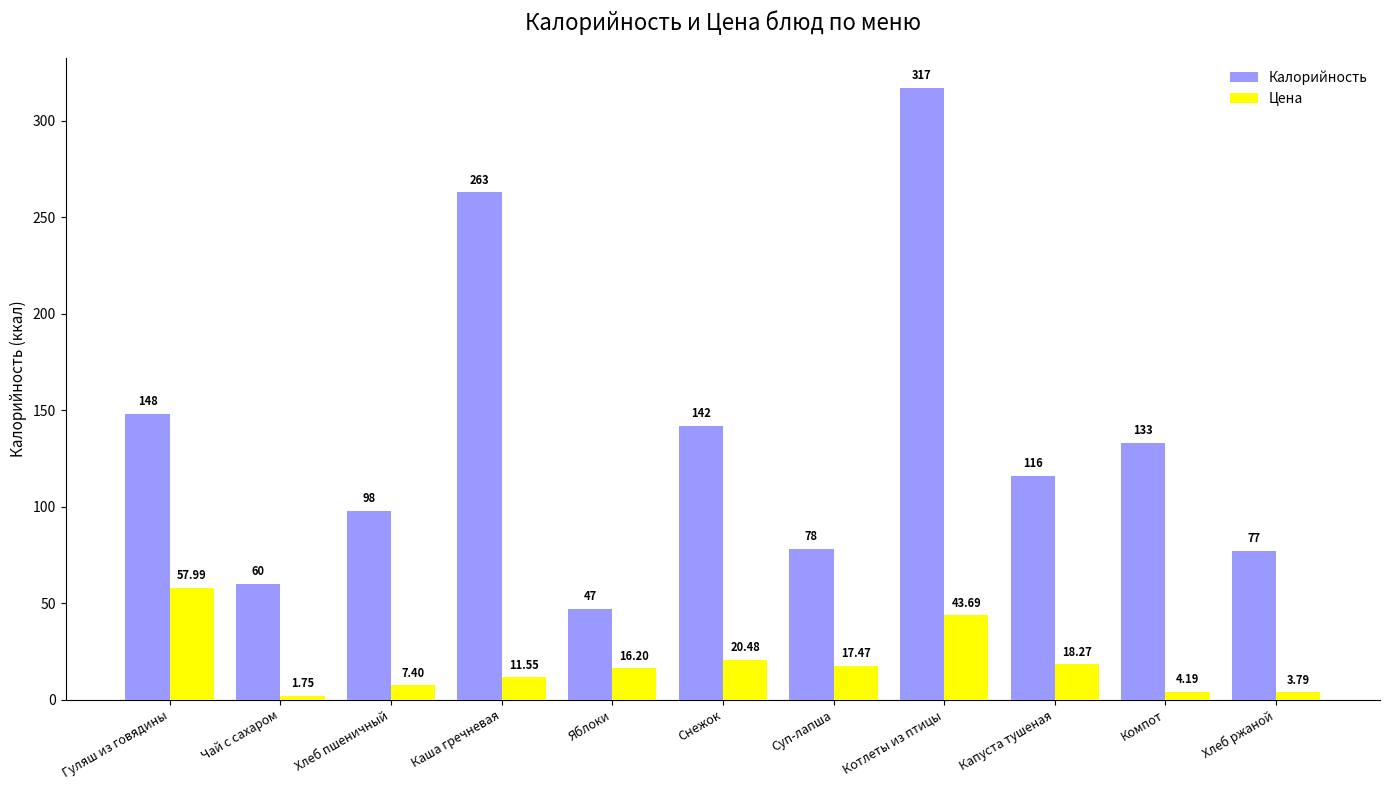

List the series in order of their overall mean, highest first.

Калорийность, Цена